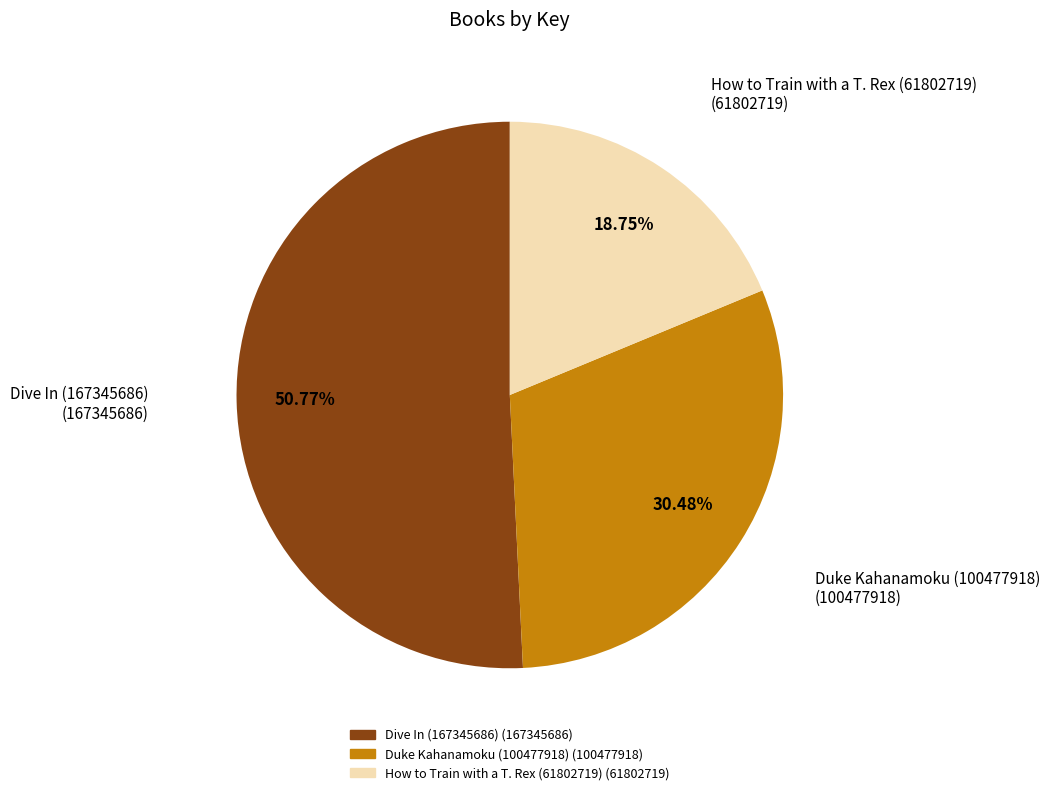

Combined, what portion of the pie is How to Train with a T. Rex (61802719) and Duke Kahanamoku (100477918)?

49.2%